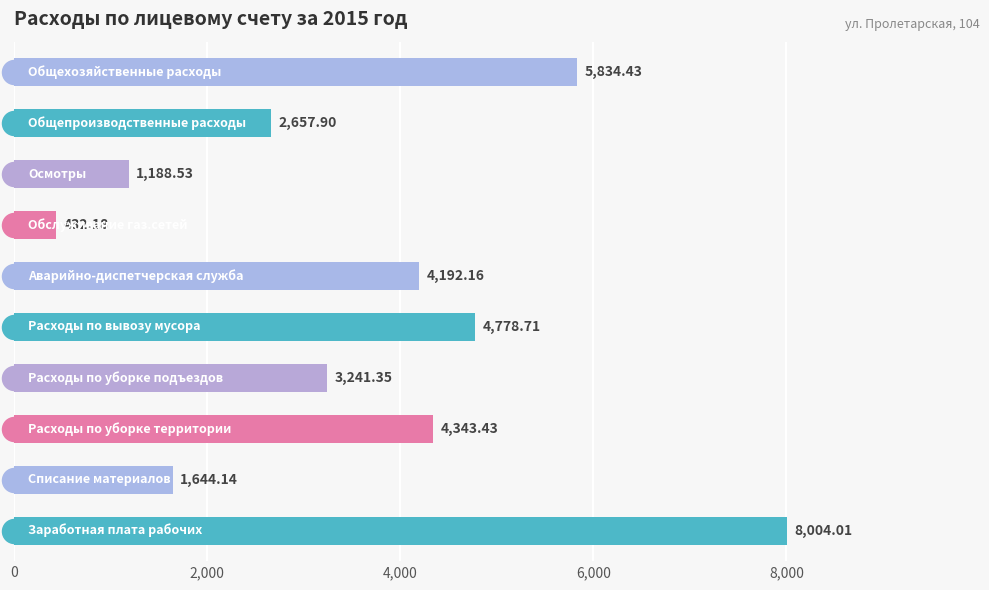

What is the ratio of the value at 5 to the value at 7?

3.5